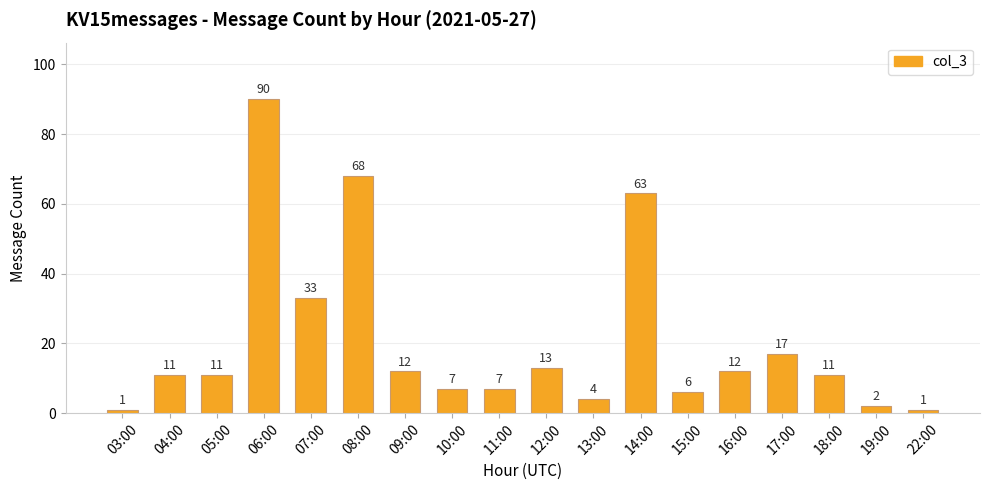

True or false: the data shows 63 at 14:00.

True